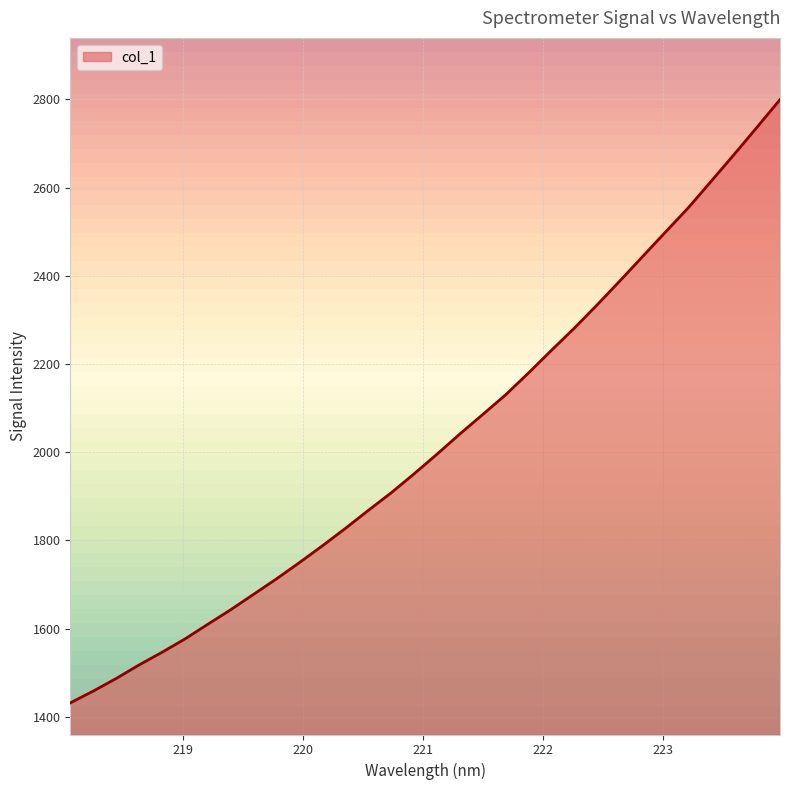

What is the greatest value displayed?

2799.2